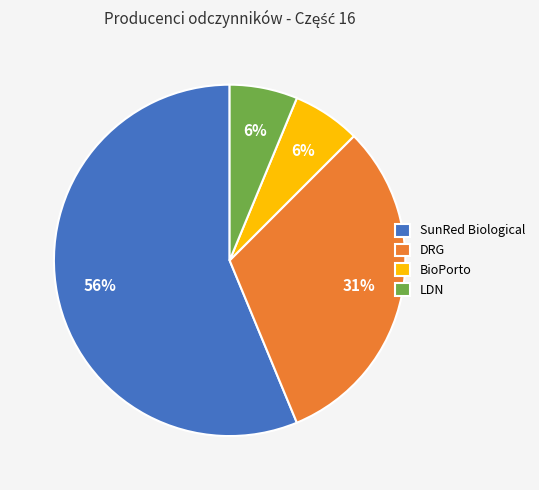

Count the number of slices in the pie.

4